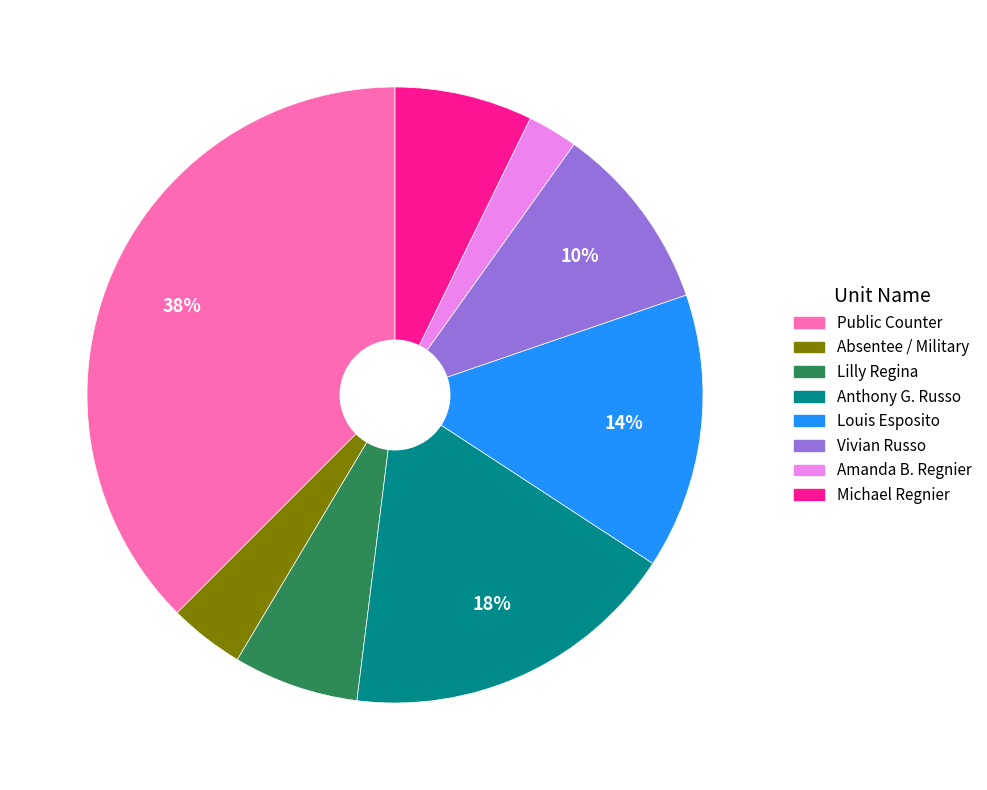

To the nearest percent, what is the difference between the largest and smallest slice percentages?

35%